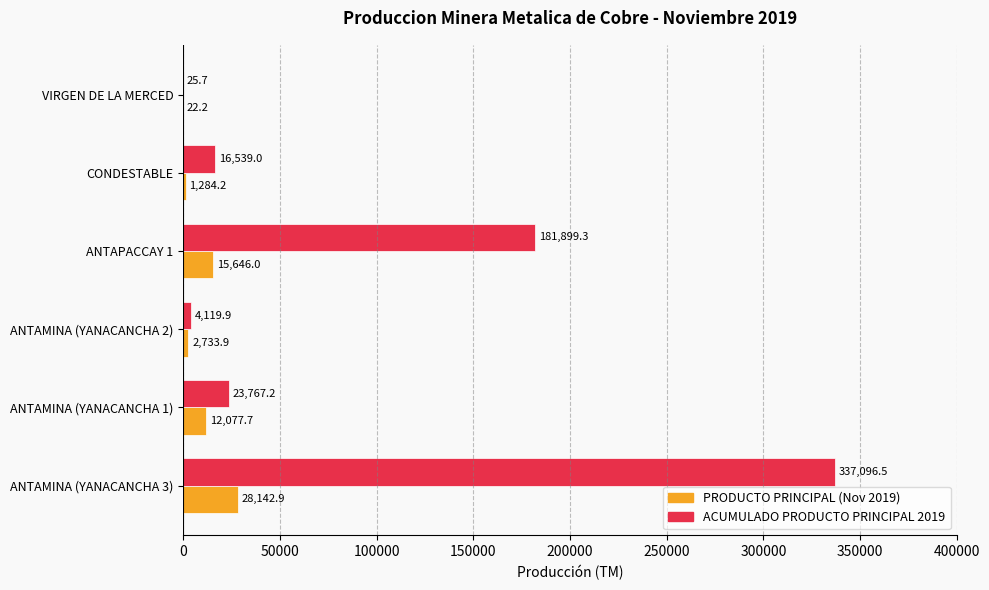

At which label does ACUMULADO PRODUCTO PRINCIPAL 2019 reach its peak?

ANTAMINA (YANACANCHA 3)